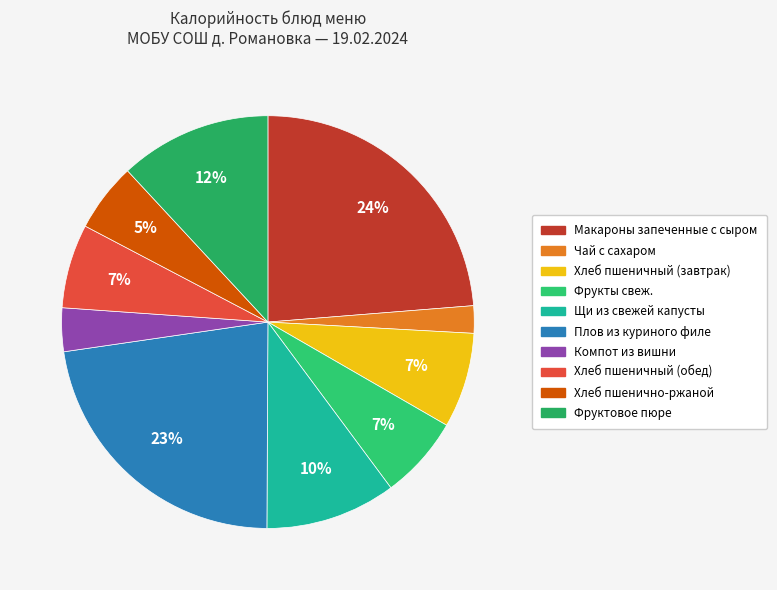

To the nearest percent, what portion does Хлеб пшенично-ржаной represent?

5%